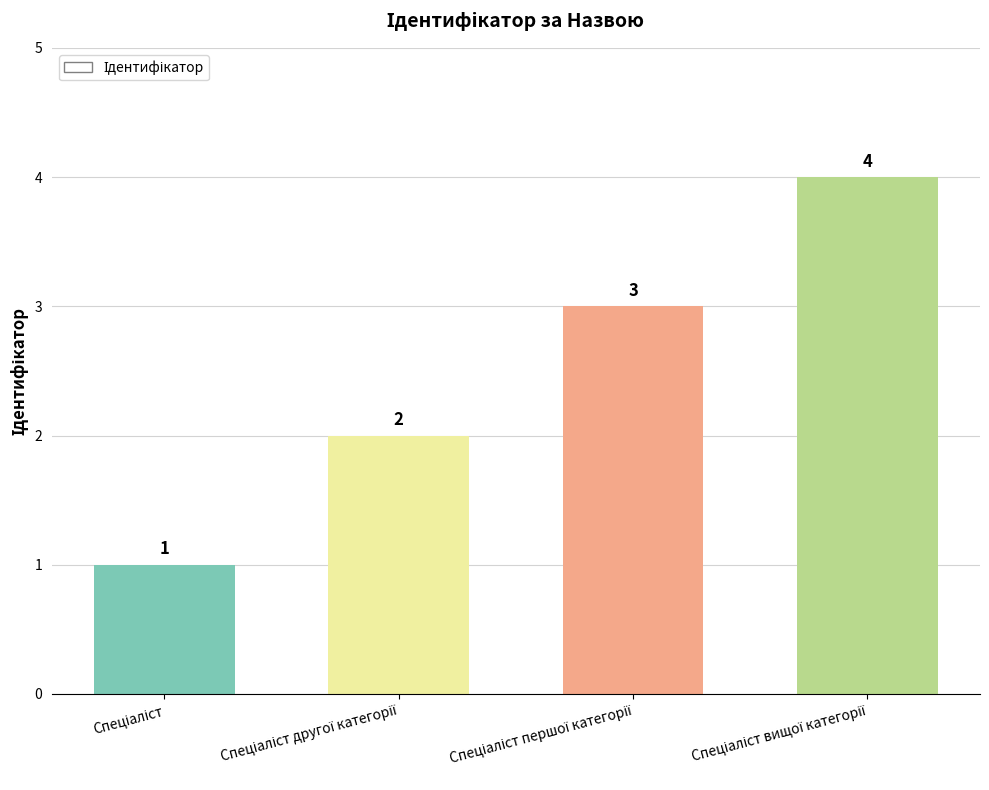

What is the difference between the maximum and minimum values?

3